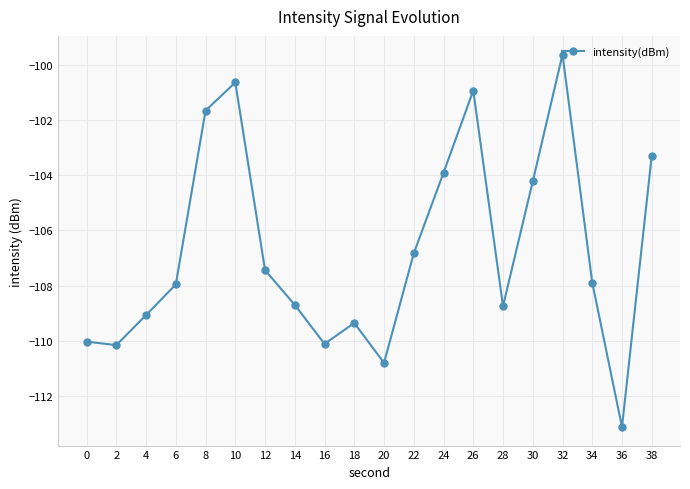

What is the difference between the values at 12 and 26?

6.5